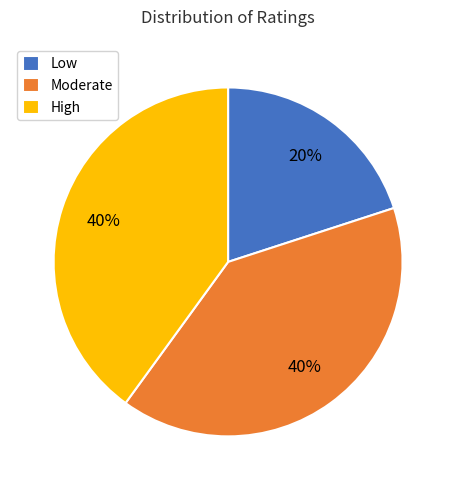

How many slices are in this pie chart?

3